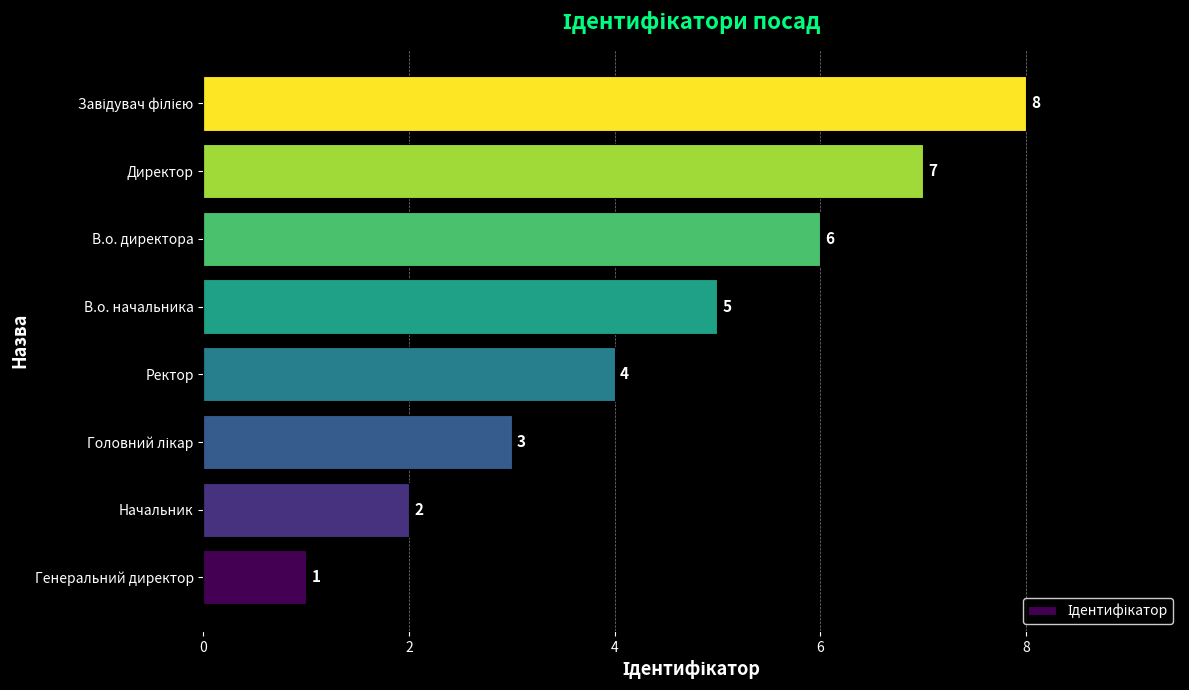

Is it true that the value at Генеральний директор is 0?

False